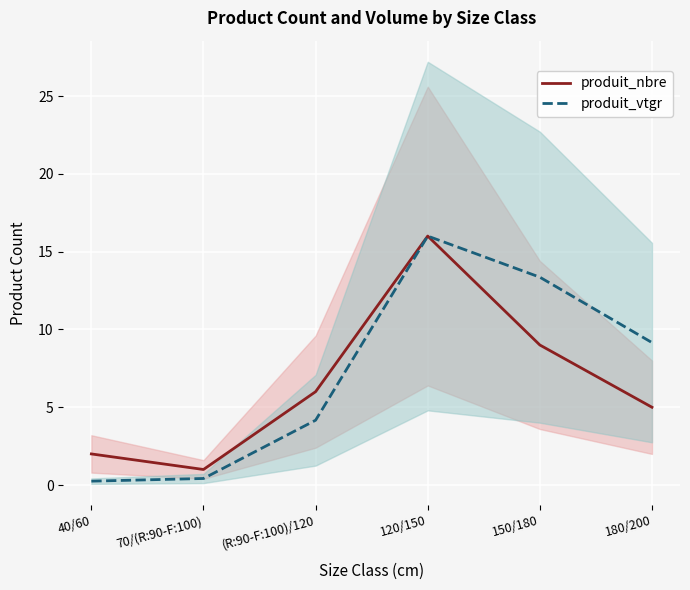

What is the average value of the produit_nbre series?

6.5